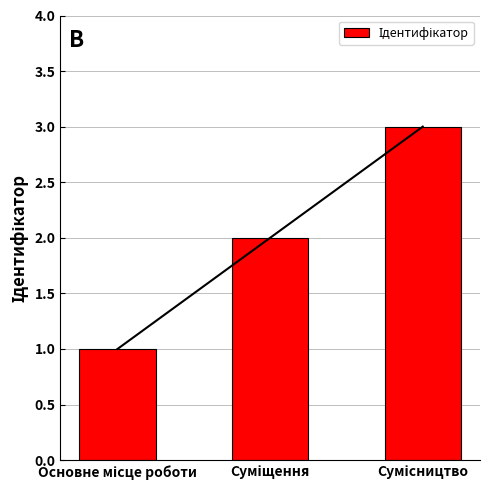

What is the value of the 3rd bar from the left?

3